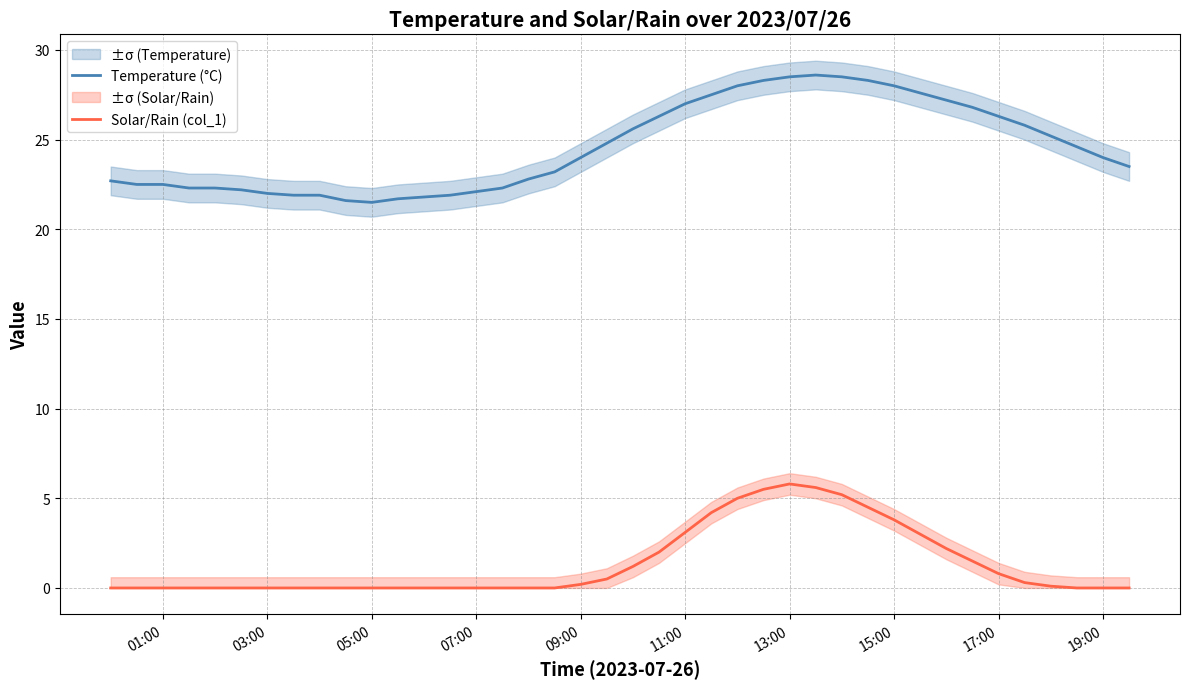

List the series in order of their peak value, lowest first.

Solar/Rain (col_1), Temperature (°C)